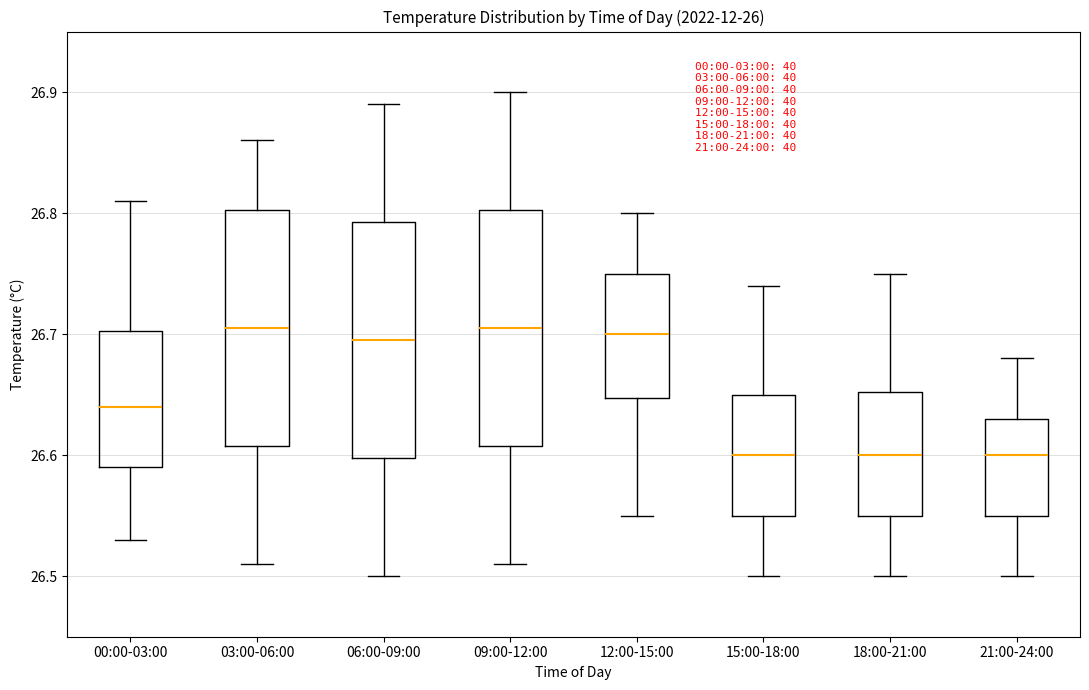

Reading left to right, transcribe this box plot: for each box, give where its median line is, the range the box spans, and where its two whiskers end, as read against the y-axis. The values are not printed on the chart, so give them approximately, as read against the axis.

00:00-03:00: median 26.64, box 26.59 to 26.70, whiskers 26.53 to 26.81
03:00-06:00: median 26.71, box 26.61 to 26.80, whiskers 26.51 to 26.86
06:00-09:00: median 26.70, box 26.60 to 26.79, whiskers 26.50 to 26.89
09:00-12:00: median 26.71, box 26.61 to 26.80, whiskers 26.51 to 26.90
12:00-15:00: median 26.70, box 26.65 to 26.75, whiskers 26.55 to 26.80
15:00-18:00: median 26.60, box 26.55 to 26.65, whiskers 26.50 to 26.74
18:00-21:00: median 26.60, box 26.55 to 26.65, whiskers 26.50 to 26.75
21:00-24:00: median 26.60, box 26.55 to 26.63, whiskers 26.50 to 26.68